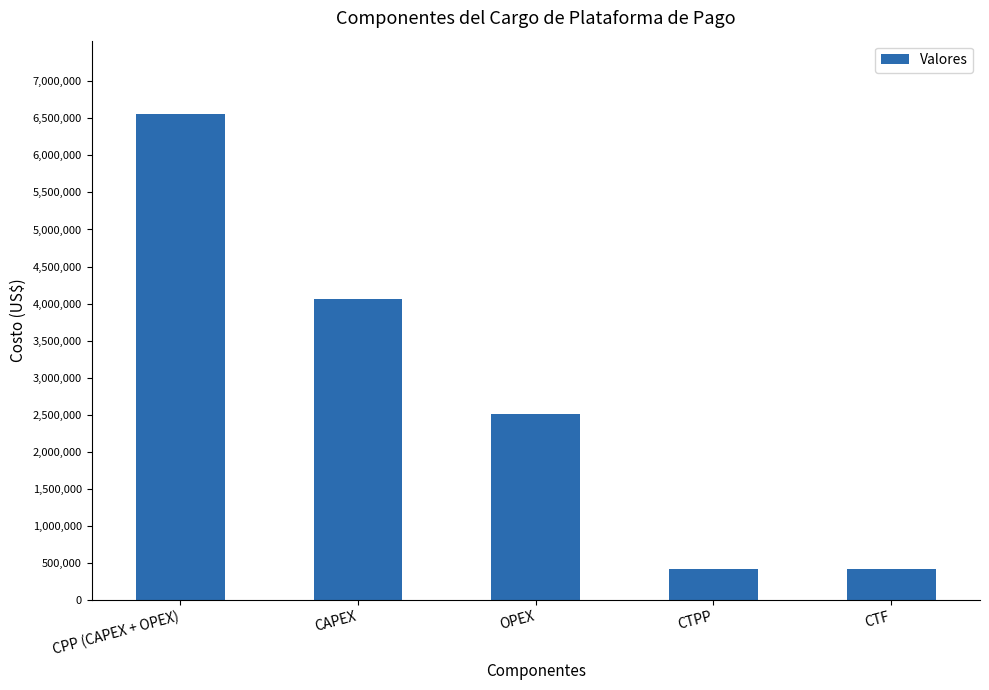

Are the bars horizontal?

No